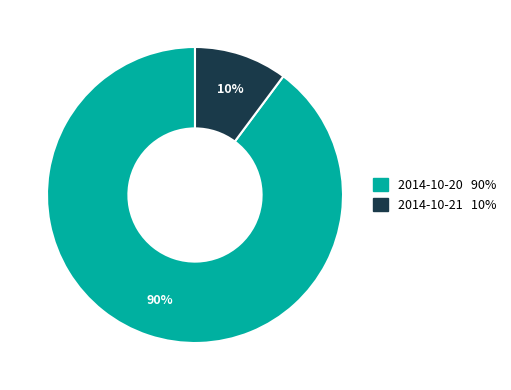

Do 2014-10-21 and 2014-10-20 together represent more than half of the pie?

Yes